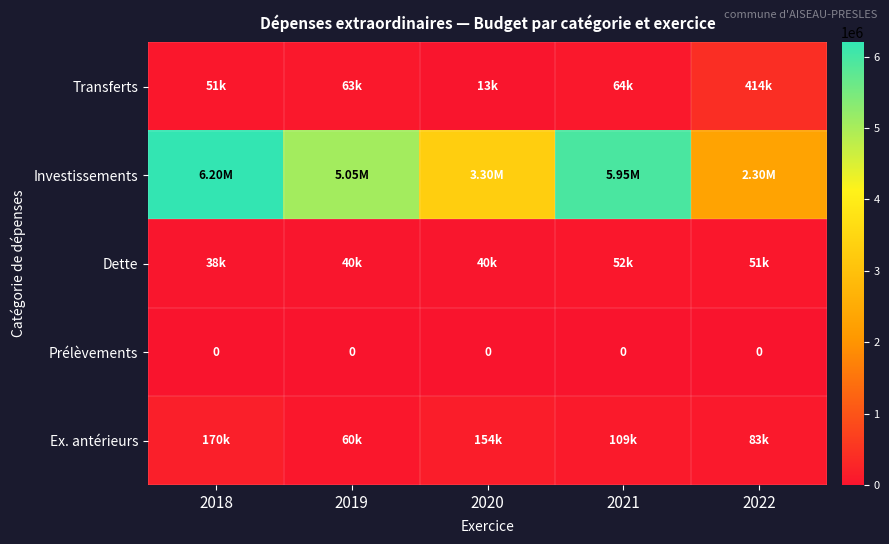

What is the spread (max minus min) of values at 2018?

6198643.0